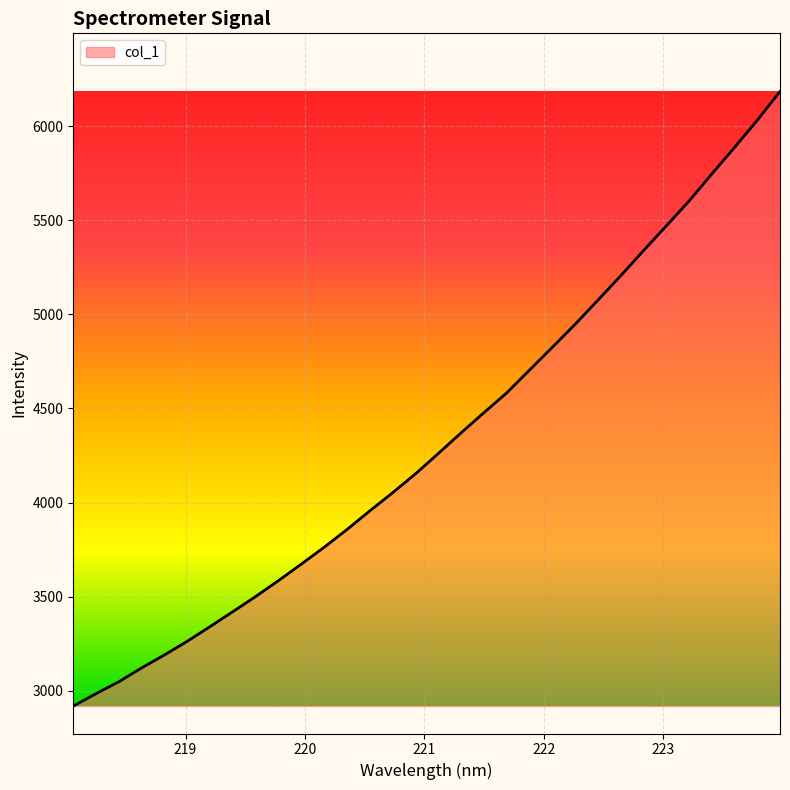

How many values exceed 4260?

16